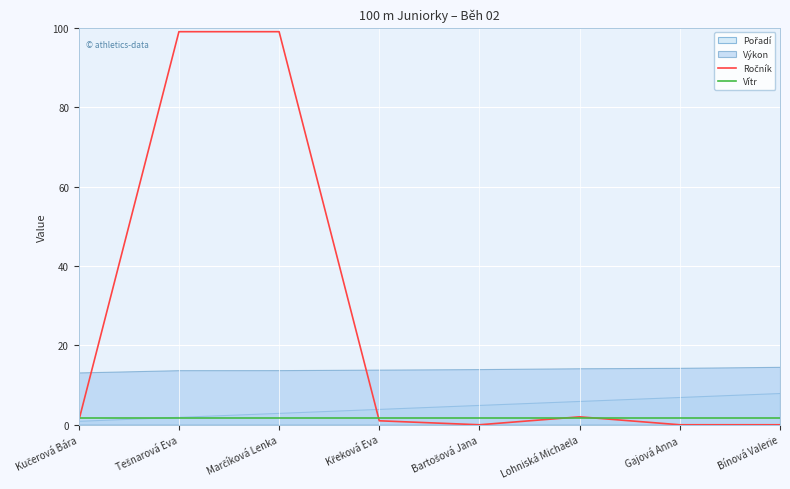

How many data points does each series have?

8